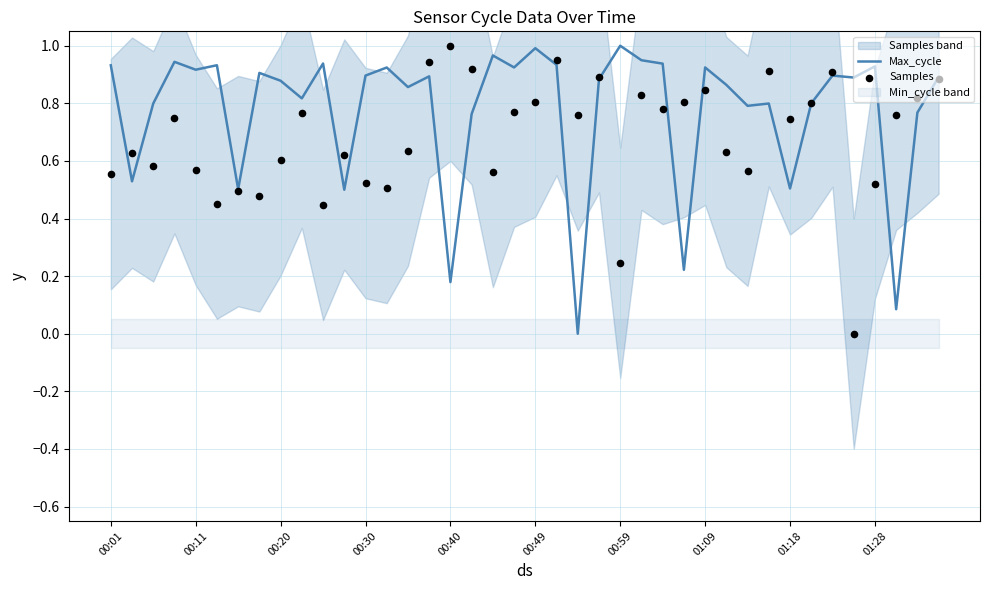

Is it true that Max_cycle equals 0.5 at 00:20?

False